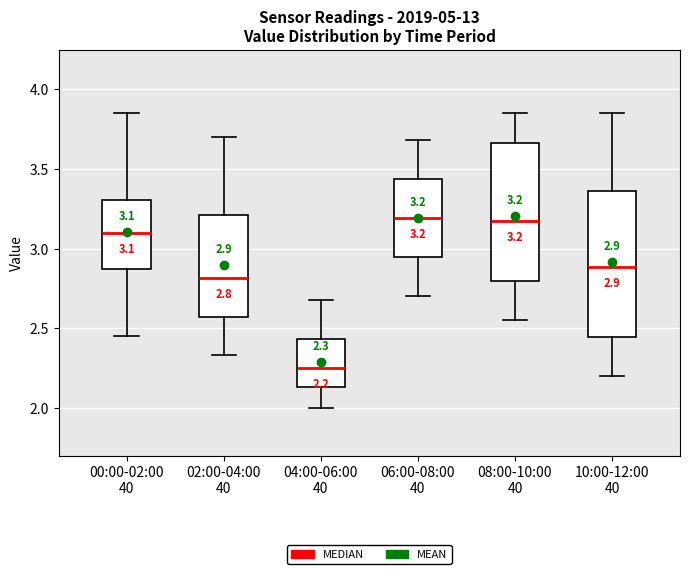

Which box's median line is the lowest?

04:00-06:00 40